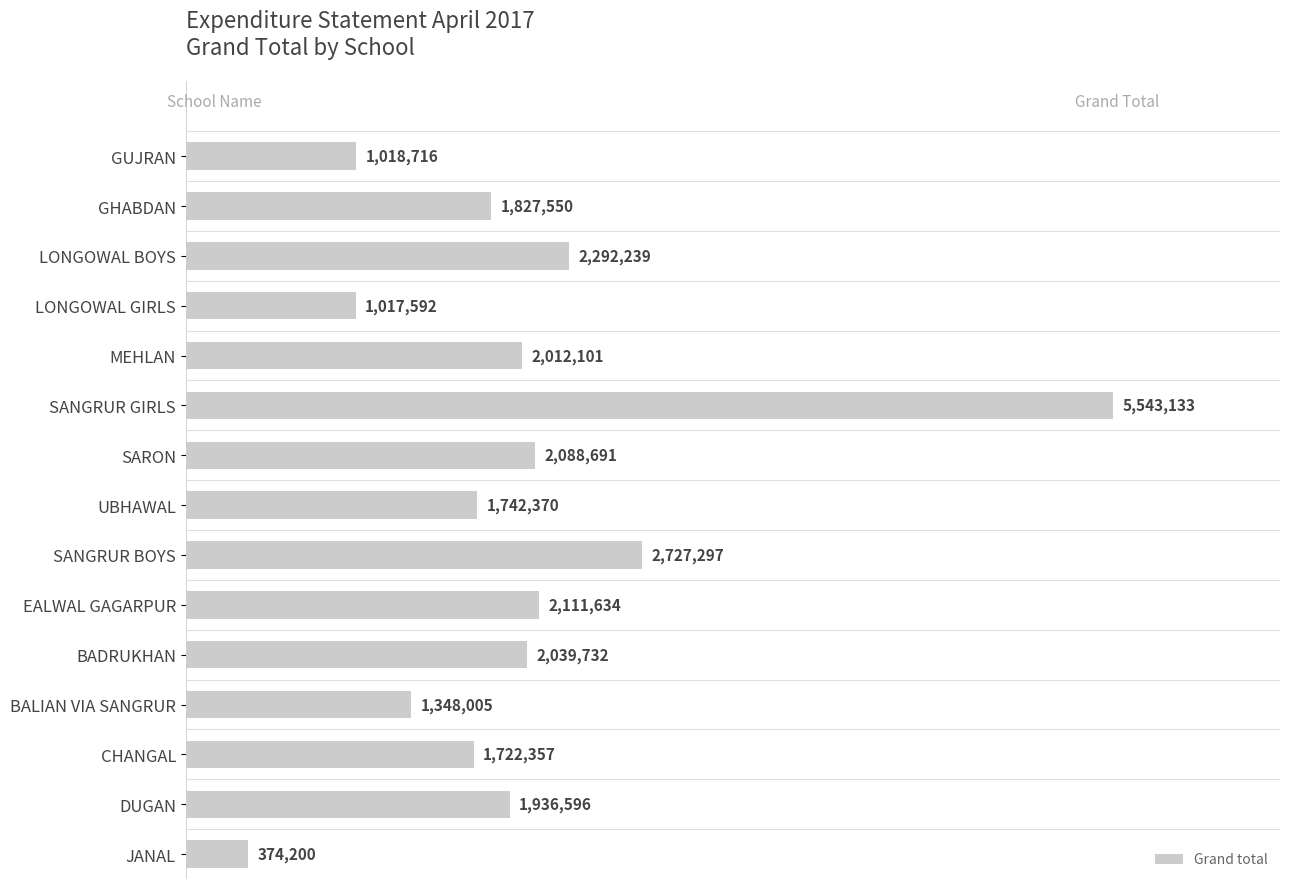

Reading top to bottom, extract all data points from this chart.

1018716	1827550	2292239	1017592	2012101	5543133	2088691	1742370	2727297	2111634	2039732	1348005	1722357	1936596	374200